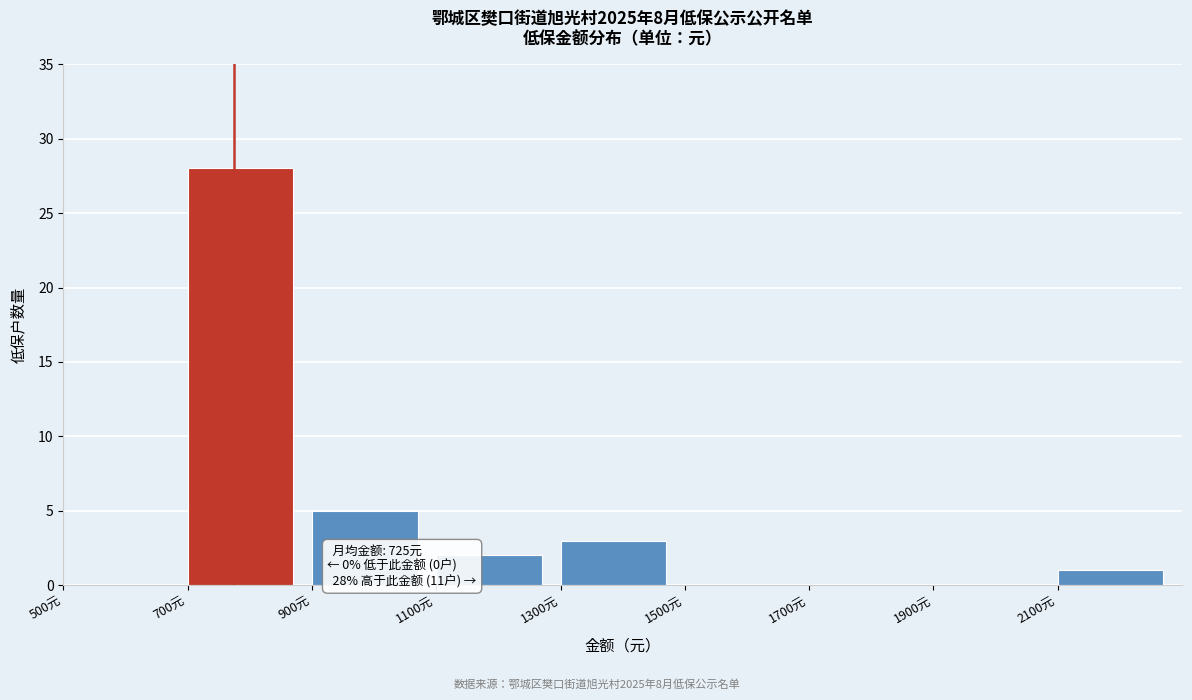

Which range on the x-axis has the tallest bar?

700 to 900